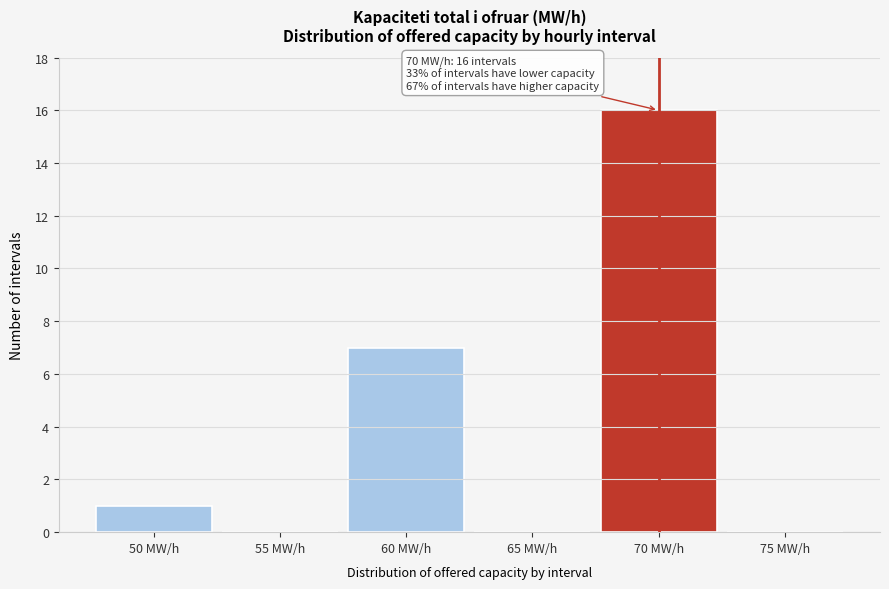

Reading right to left, list all the values displayed in this chart.

75 MW/h=0	70 MW/h=16	65 MW/h=0	60 MW/h=7	55 MW/h=0	50 MW/h=1